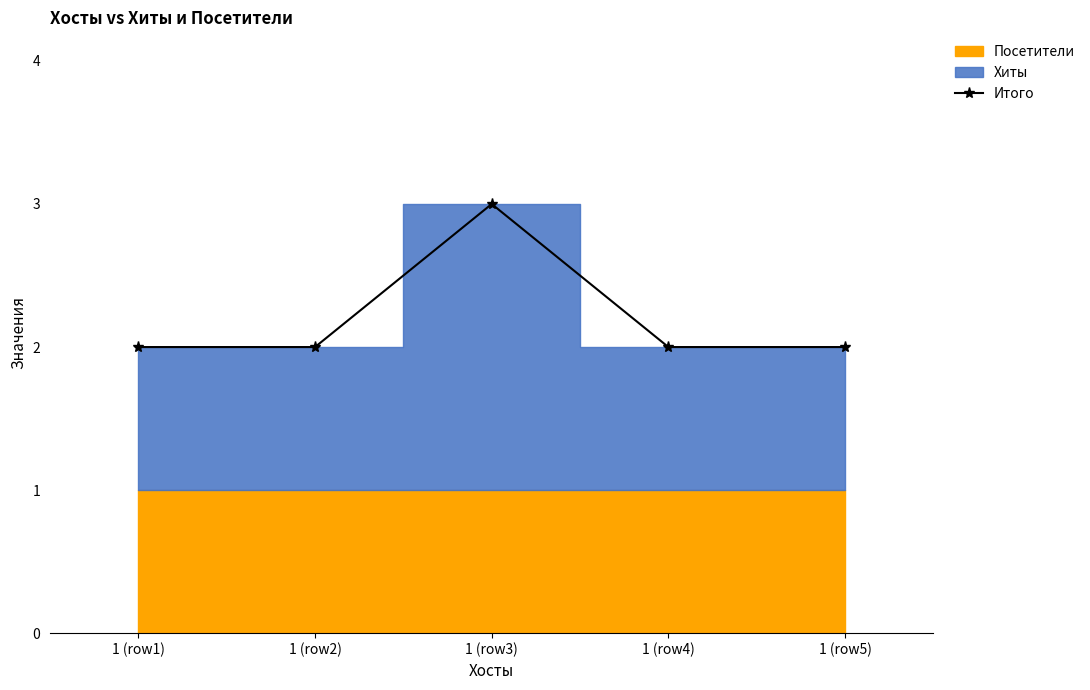

List the labels in order of value, largest first.

1 (row3), 1 (row1), 1 (row2), 1 (row4), 1 (row5)